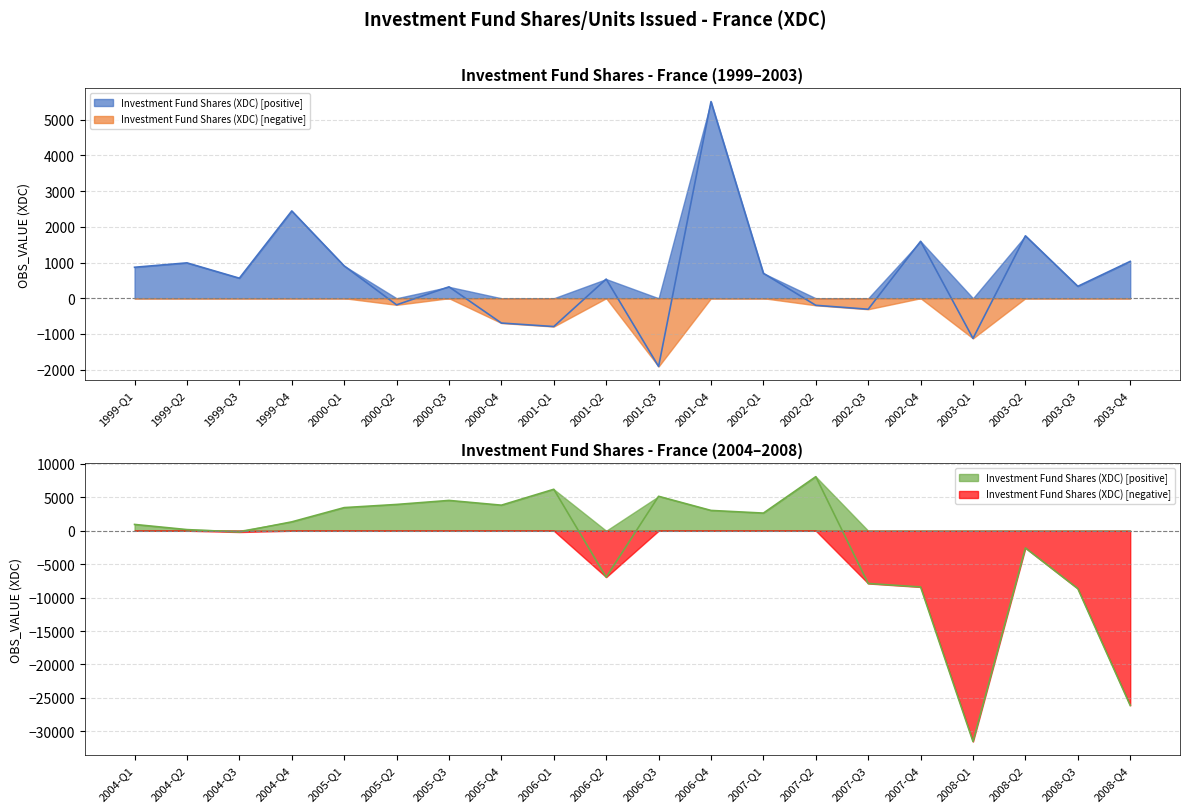

At which category does the data reach its first local peak?

1999-Q2